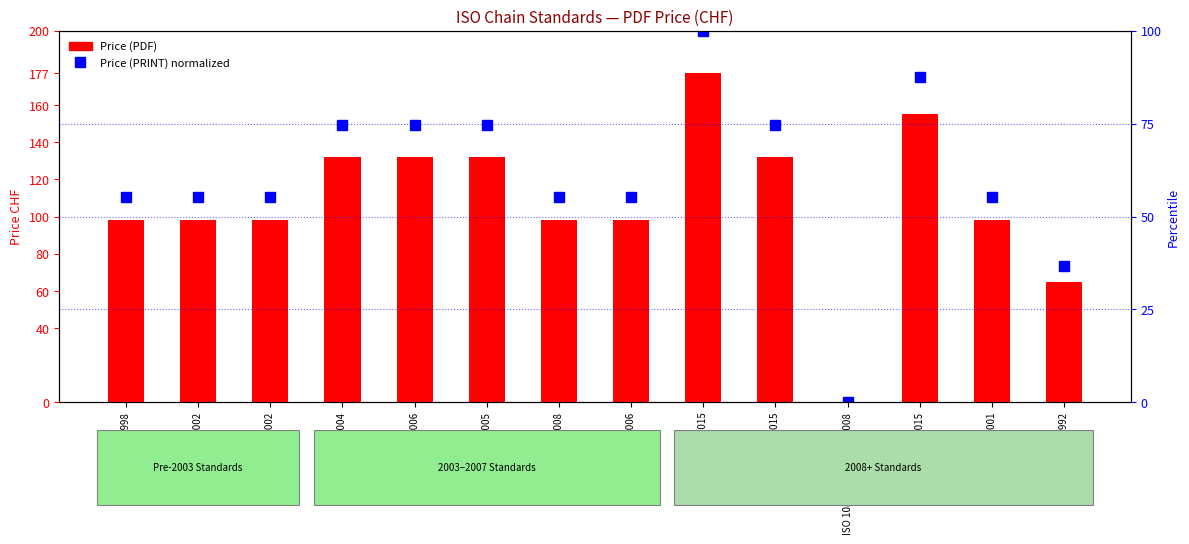

At which category is the sum across all series the highest?

ISO 15654:2015